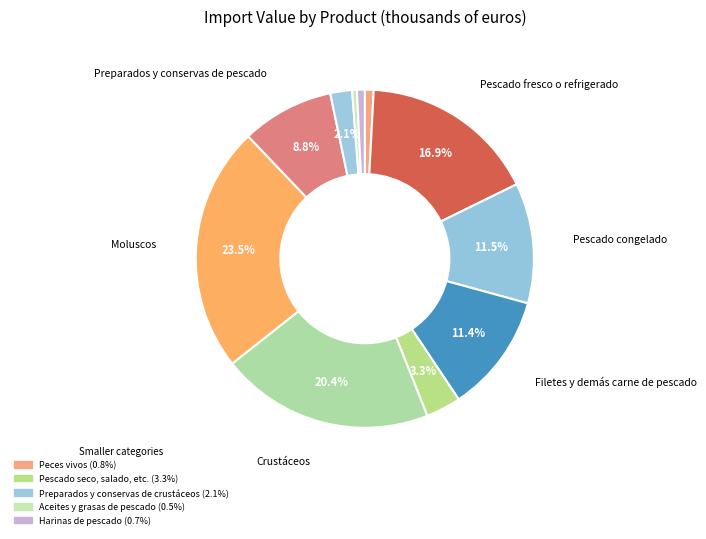

Count the number of slices in the pie.

11